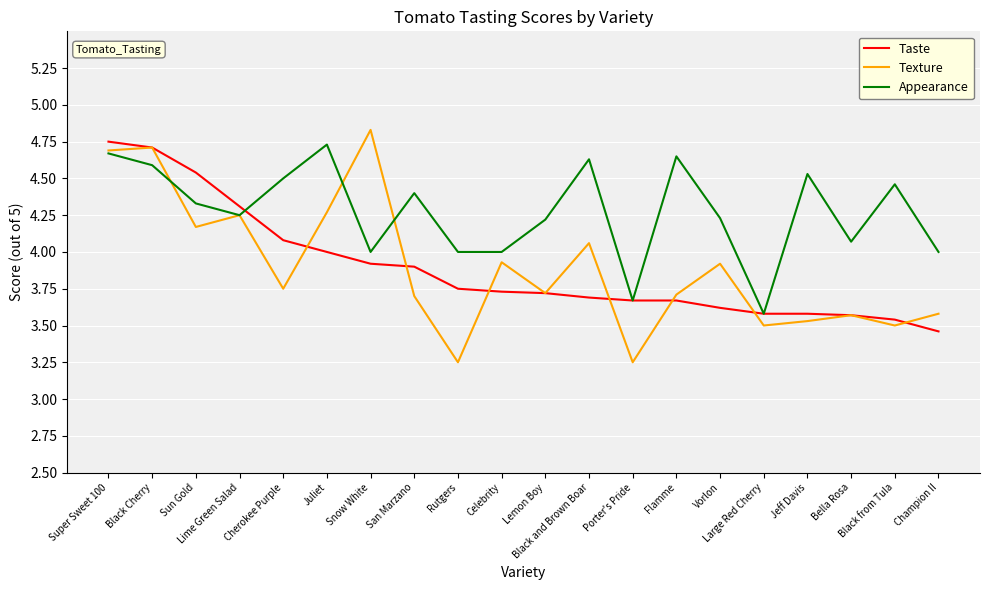

What is the difference between the Texture values at Porter's Pride and Celebrity?

0.7